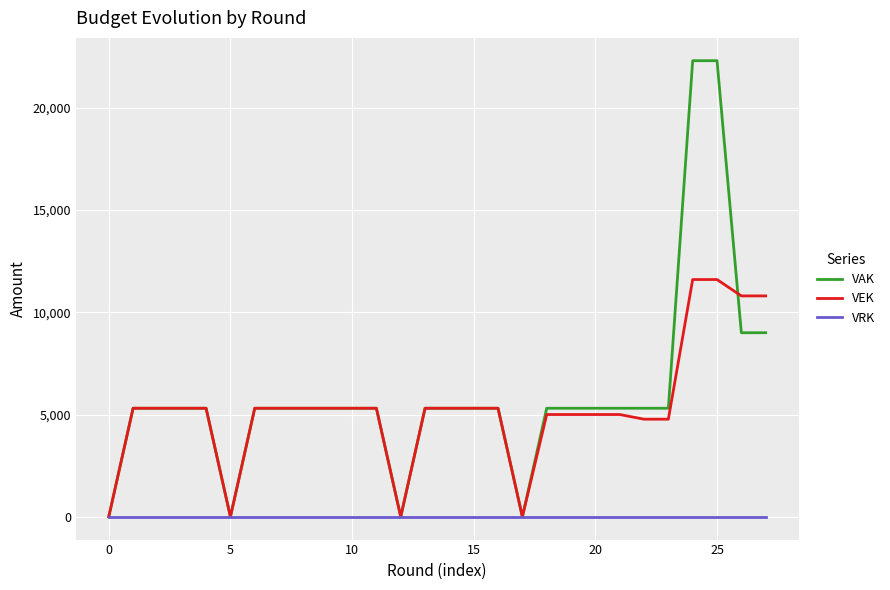

What is the difference between the maximum and minimum values in the VEK series?

11601